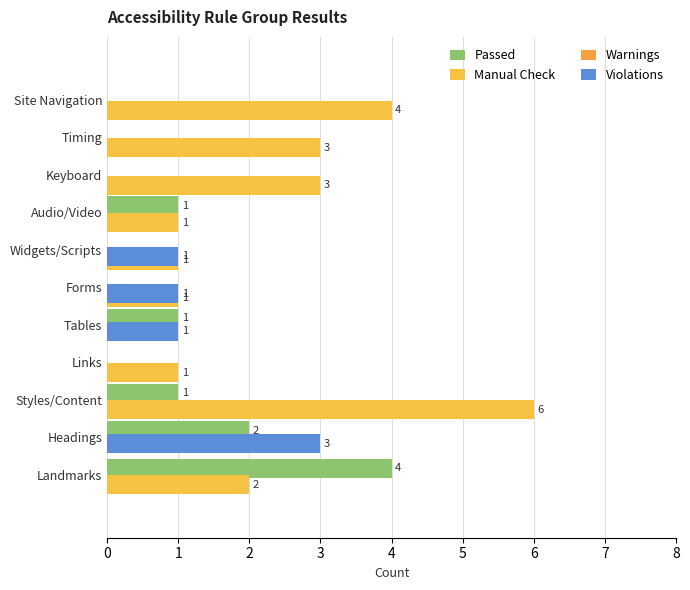

Is it true that Violations equals 0.2 at Forms?

False